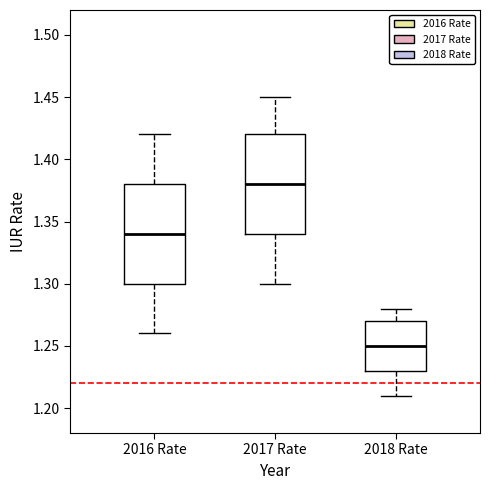

Which box has the highest median line?

2017 Rate